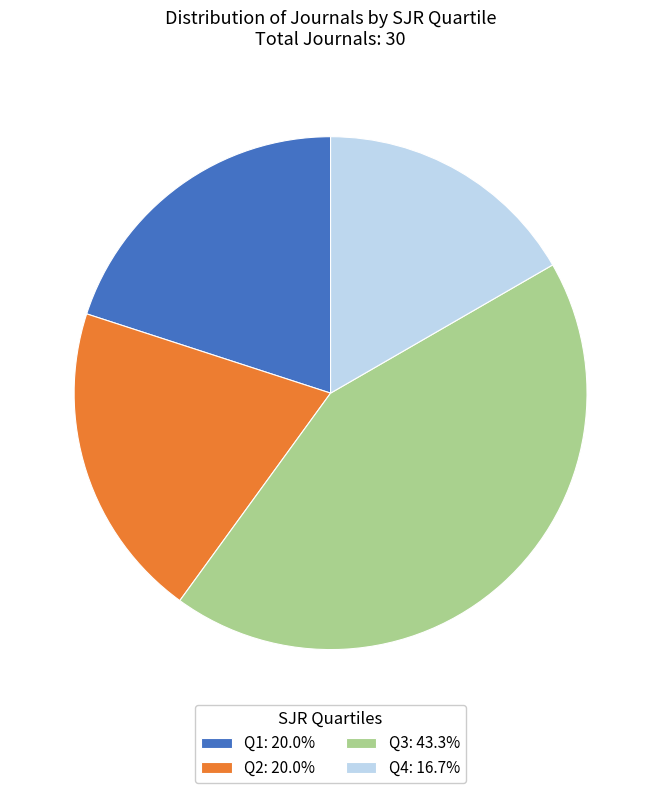

Between Q4 and Q1, which is larger?

Q1